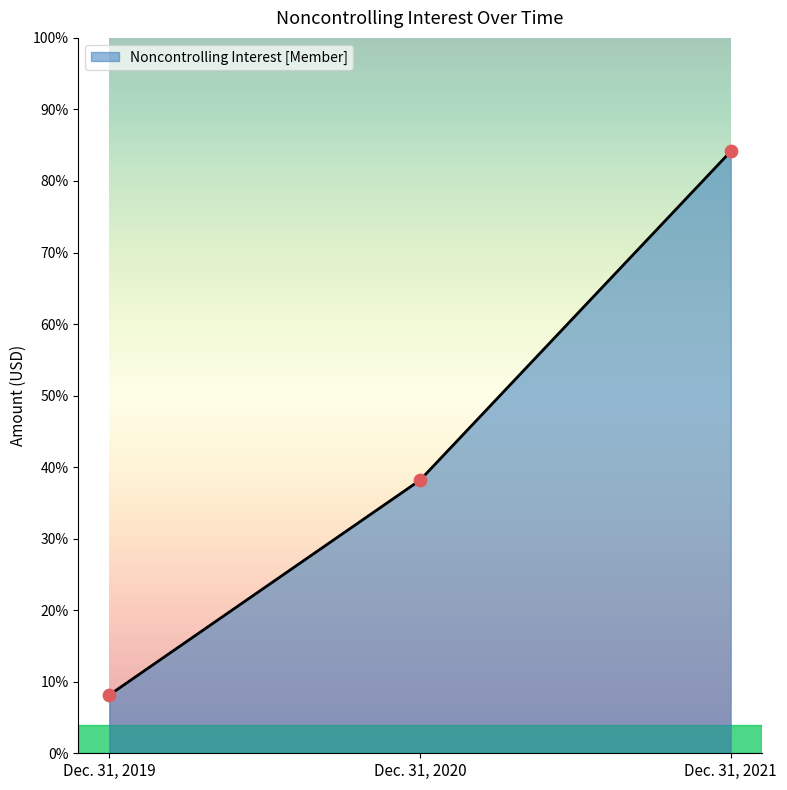

What is the change in value from Dec. 31, 2020 to Dec. 31, 2021?

+64350